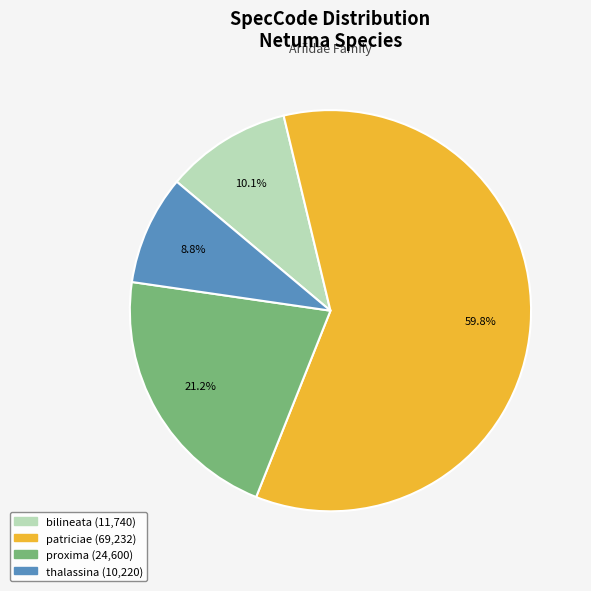

Which category accounts for the majority?

patriciae